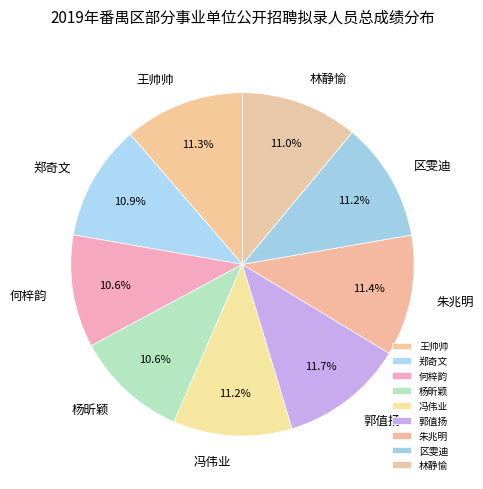

Is it true that 区雯迪 is 11% of the pie?

True